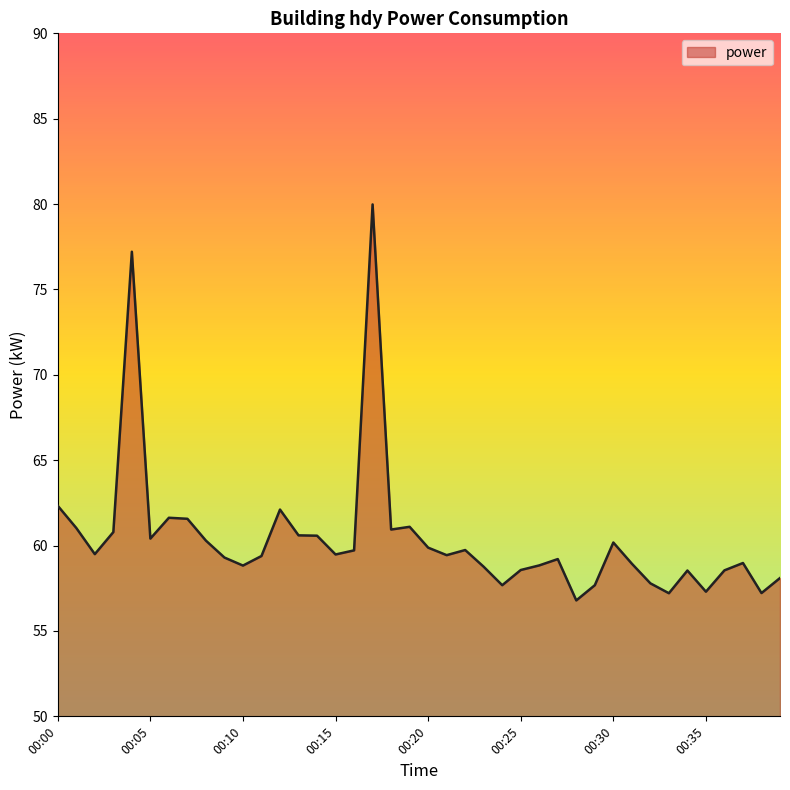

What is the smallest value displayed?

56.8